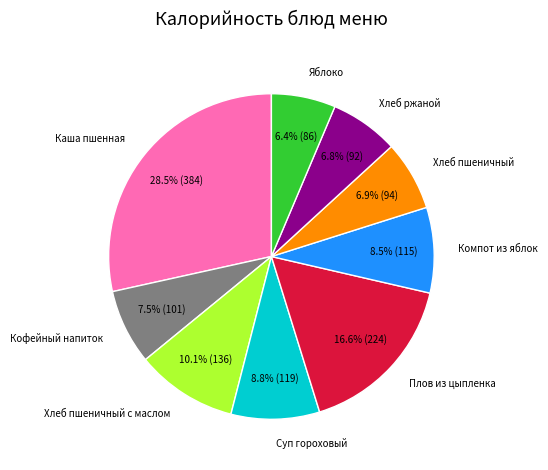

What is the ratio of the value at Каша пшенная to the value at Плов из цыпленка?

1.7